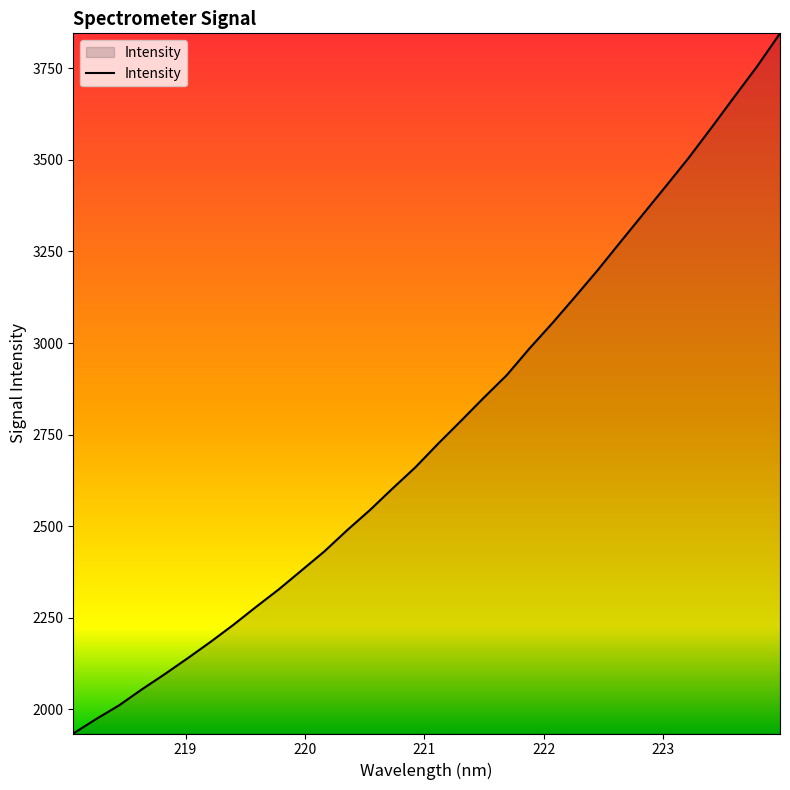

What is the minimum value shown in the chart?

1933.9